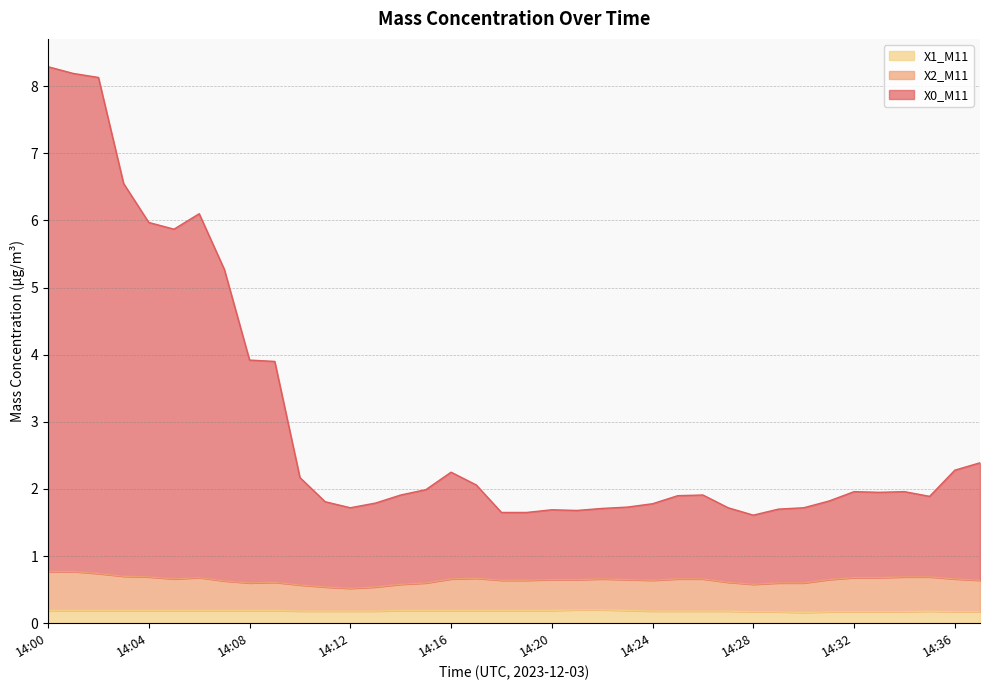

At which category is the sum across all series the highest?

14:00